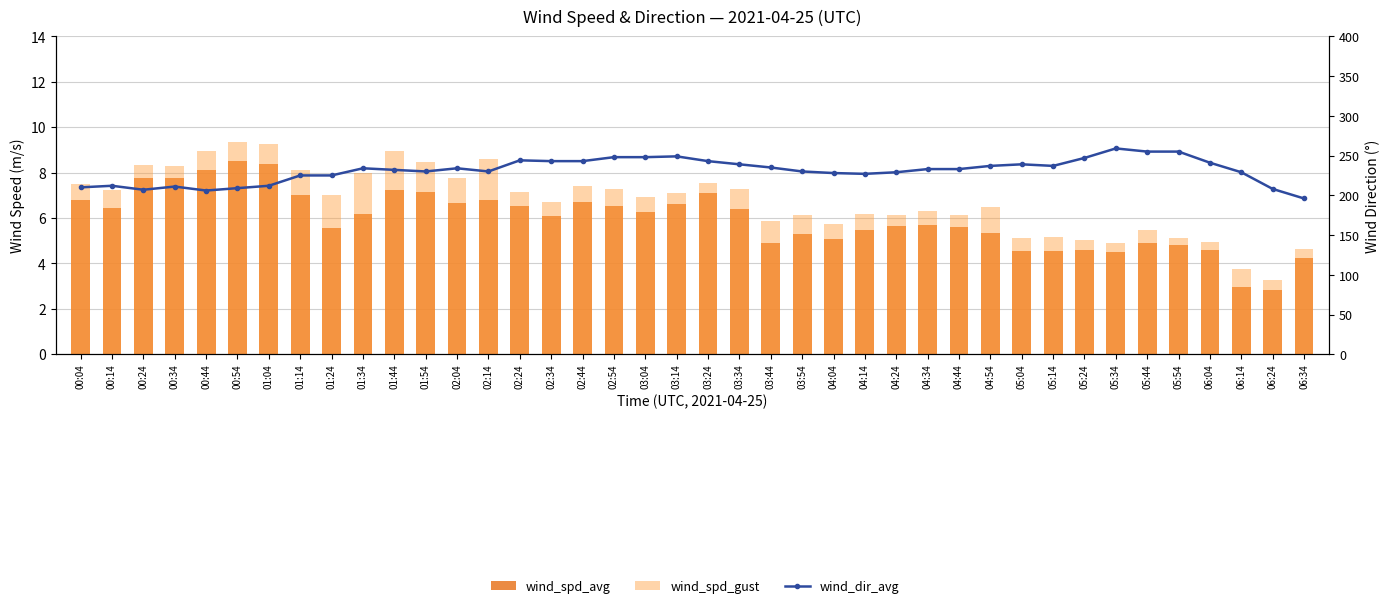

At which label does wind_spd_gust reach its minimum?

06:24